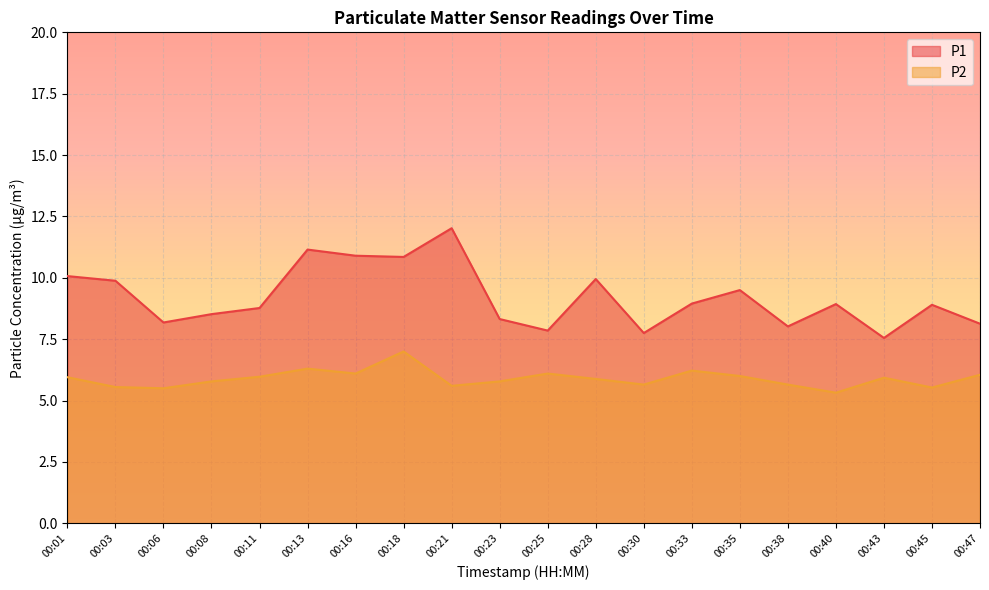

Count the number of categories in the chart.

20